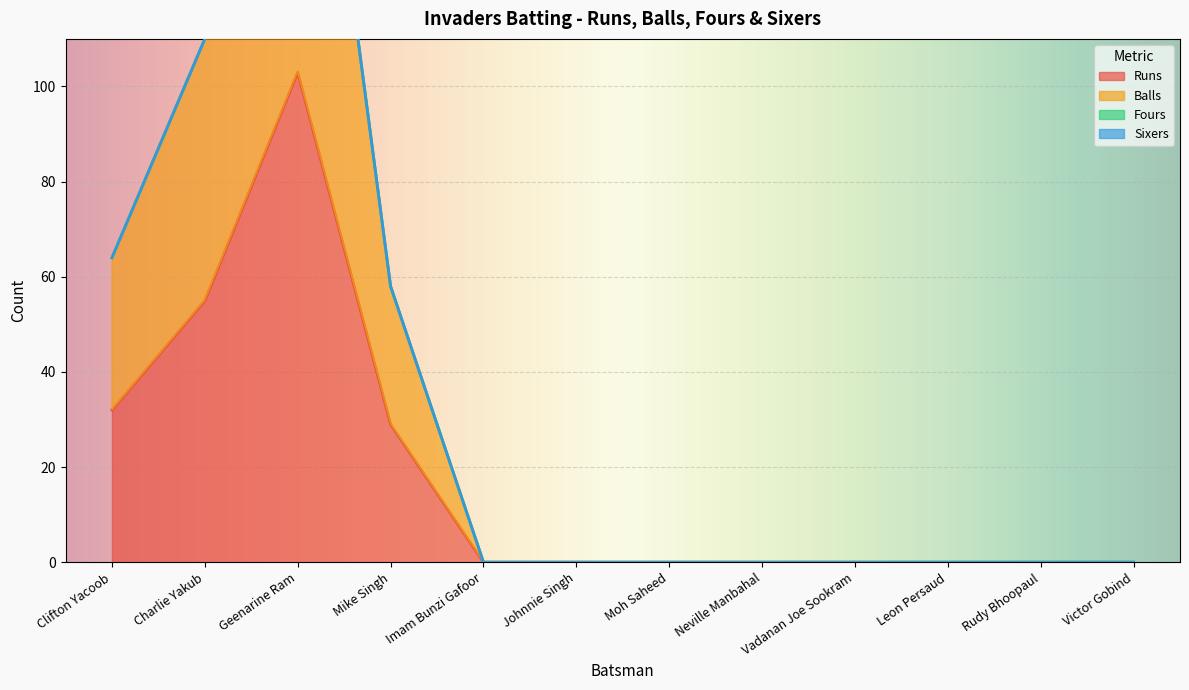

What is the difference between the maximum and minimum values in the Balls series?

206